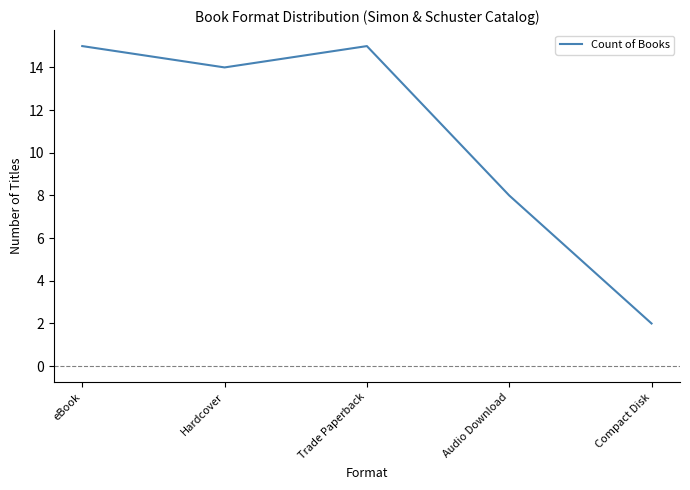

Reading left to right, transcribe all the data shown in this chart.

eBook=15	Hardcover=14	Trade Paperback=15	Audio Download=8	Compact Disk=2